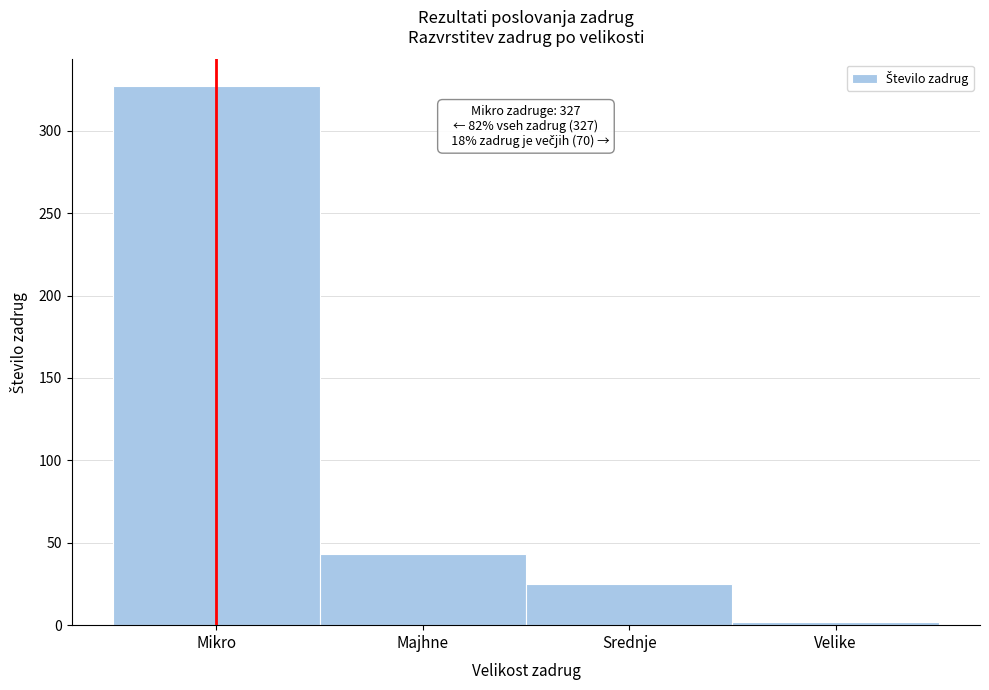

Reading left to right, transcribe all the data shown in this chart.

327	43	25	2